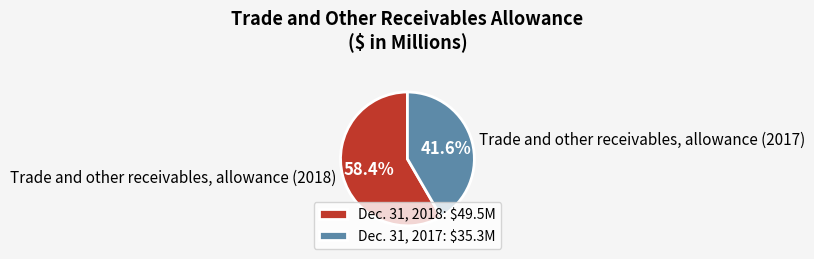

Count the number of slices in the pie.

2